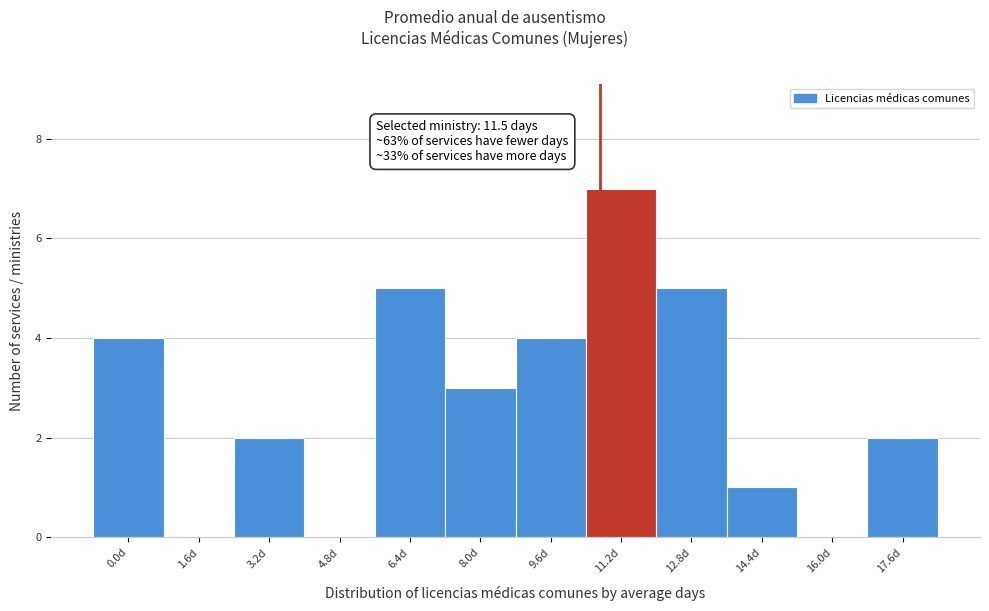

Reading left to right, list all the values displayed in this chart.

0.0d=4	1.6d=0	3.2d=2	4.8d=0	6.4d=5	8.0d=3	9.6d=4	11.2d=7	12.8d=5	14.4d=1	16.0d=0	17.6d=2